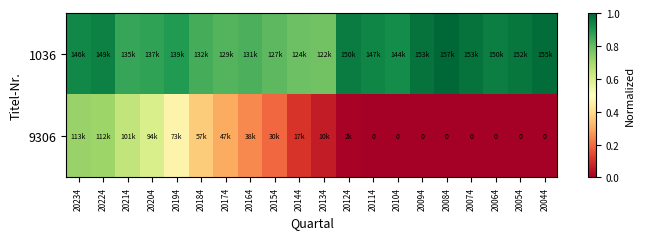

Which series changed the most between 20224 and 20144?

9306